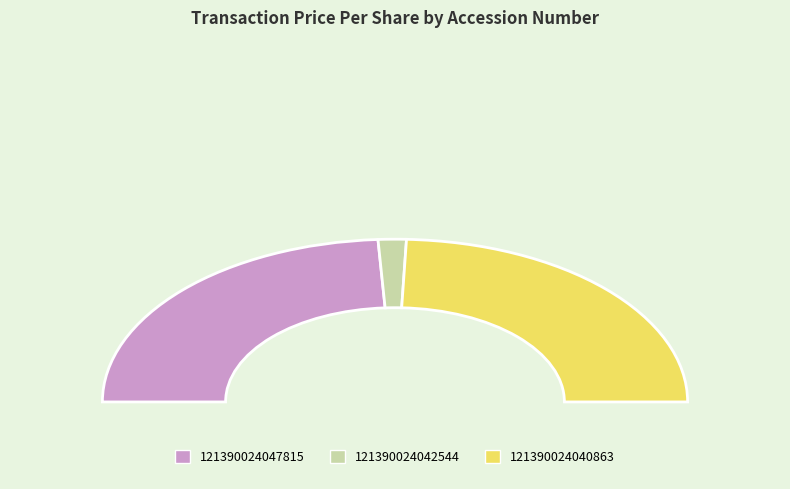

Between 121390024040863 and 121390024042544, which is larger?

121390024040863